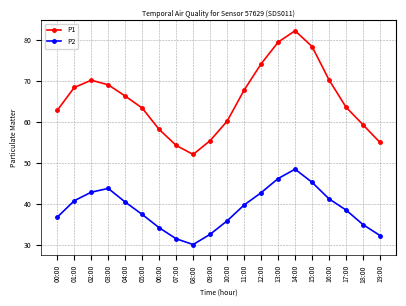

Is it true that P2 equals 8.8 at 06:00?

False